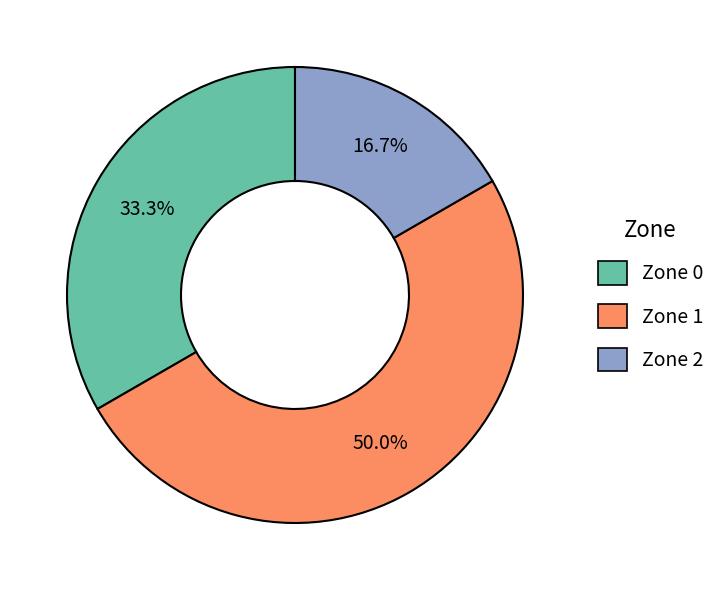

How much of the chart is everything except Zone 0?

66.7%